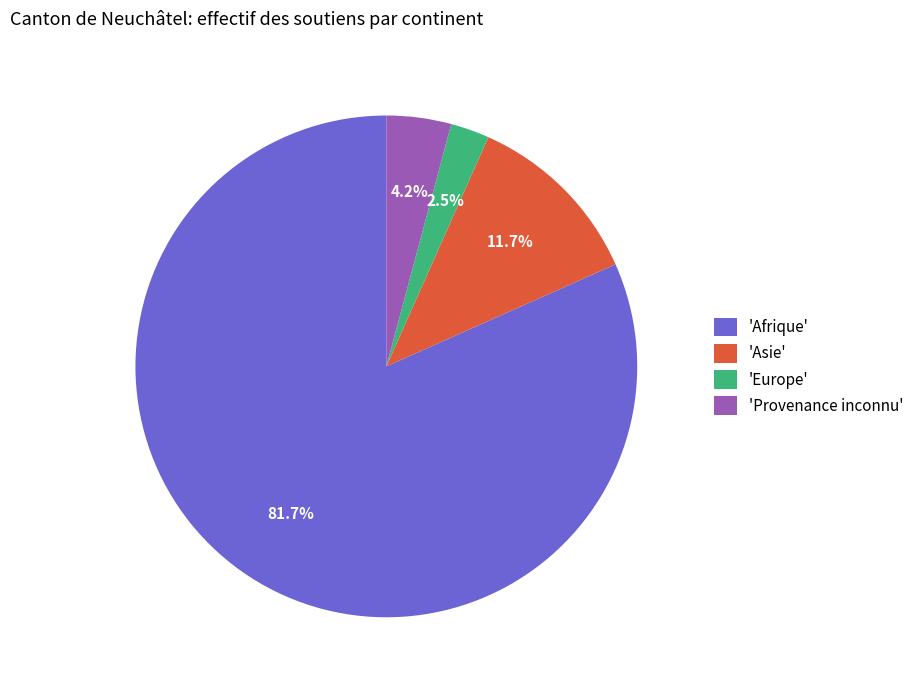

Between 'Asie' and 'Afrique', which is larger?

'Afrique'